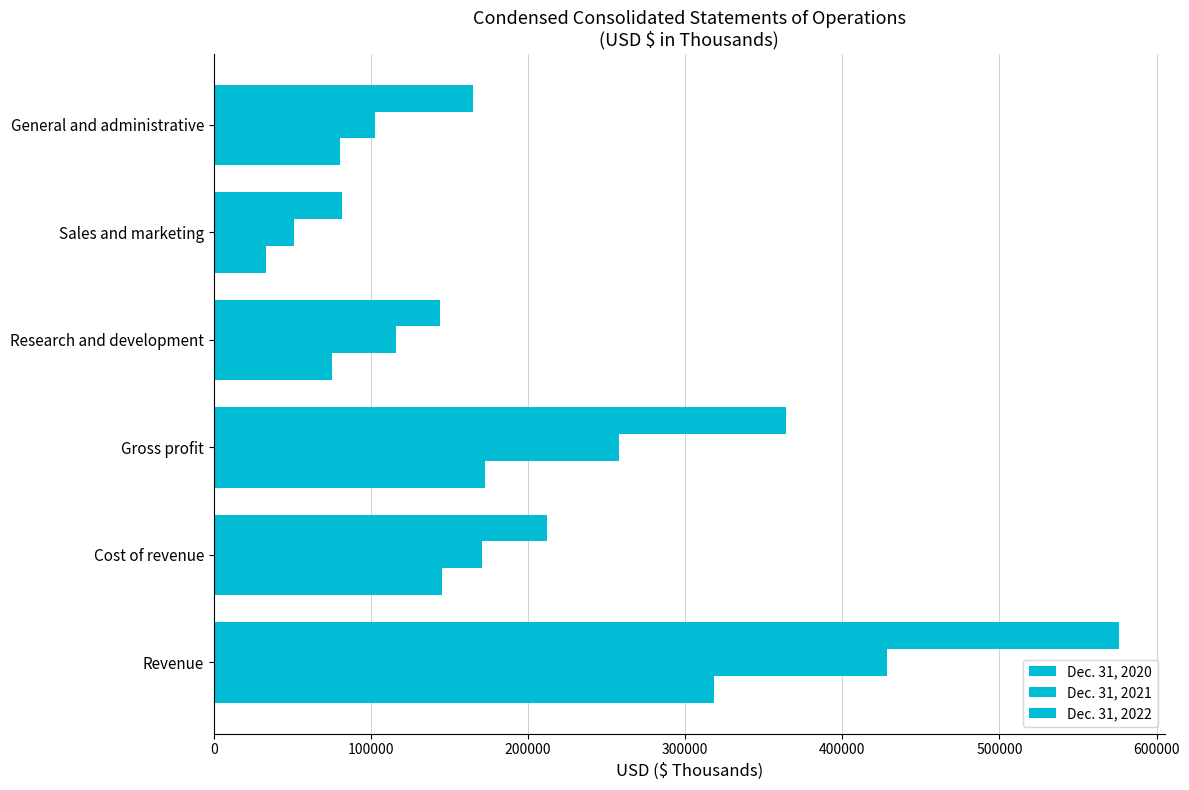

How many categories are shown in the chart?

6